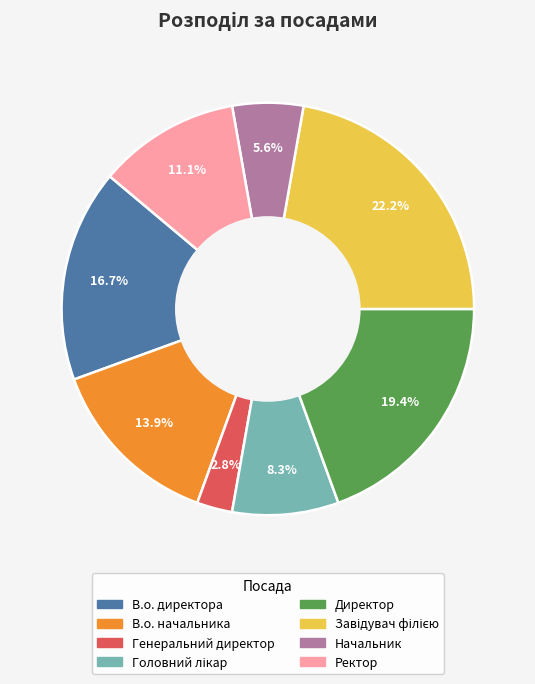

Does В.о. начальника account for over 50% of the chart?

No